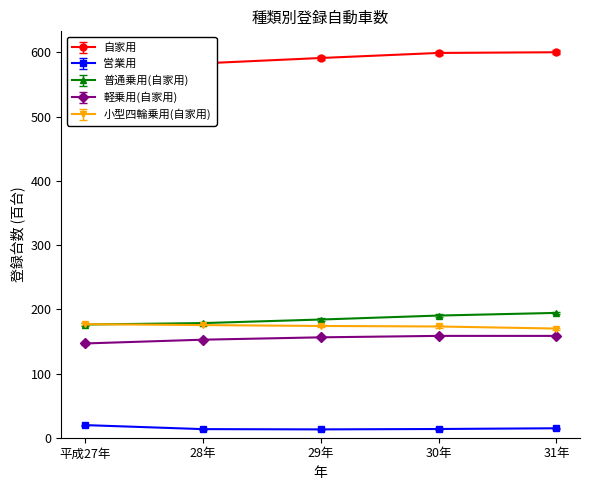

True or false: 小型四輪乗用(自家用) and 自家用 cross at least once.

False